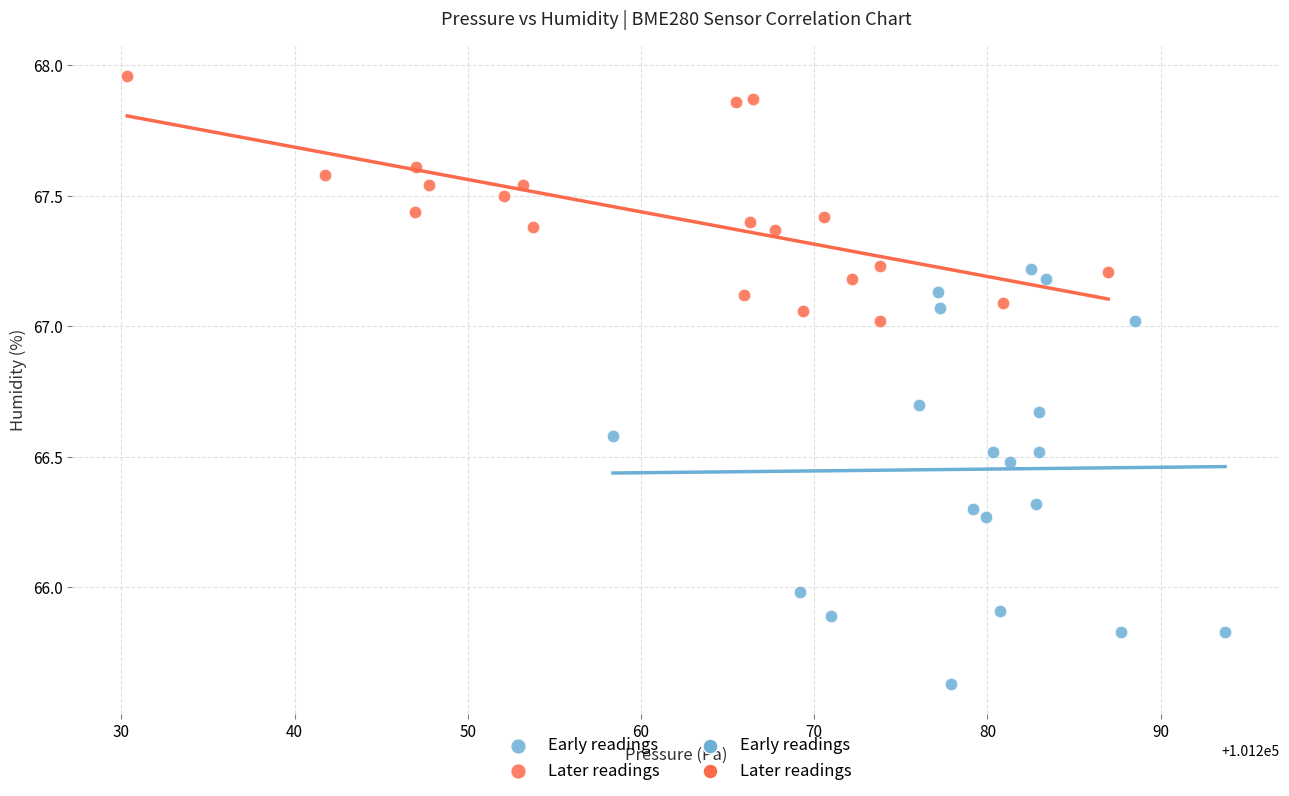

Which series reaches the maximum Y coordinate?

Later readings